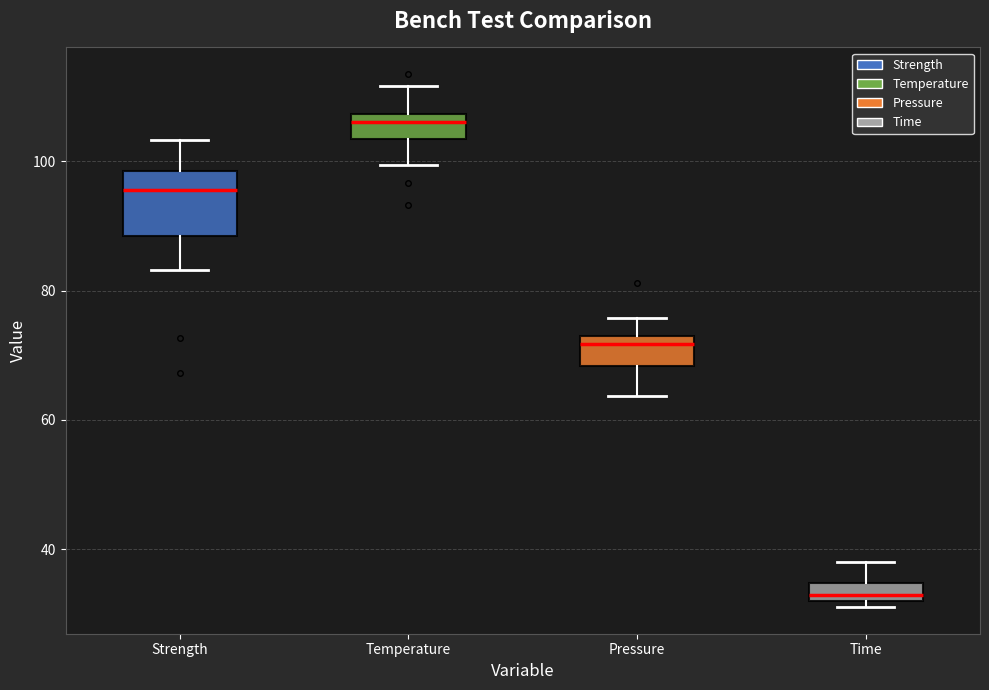

Where does the median line of the box for Strength sit on the y-axis? The values are not printed on the chart, so give them approximately, as read against the axis.

96